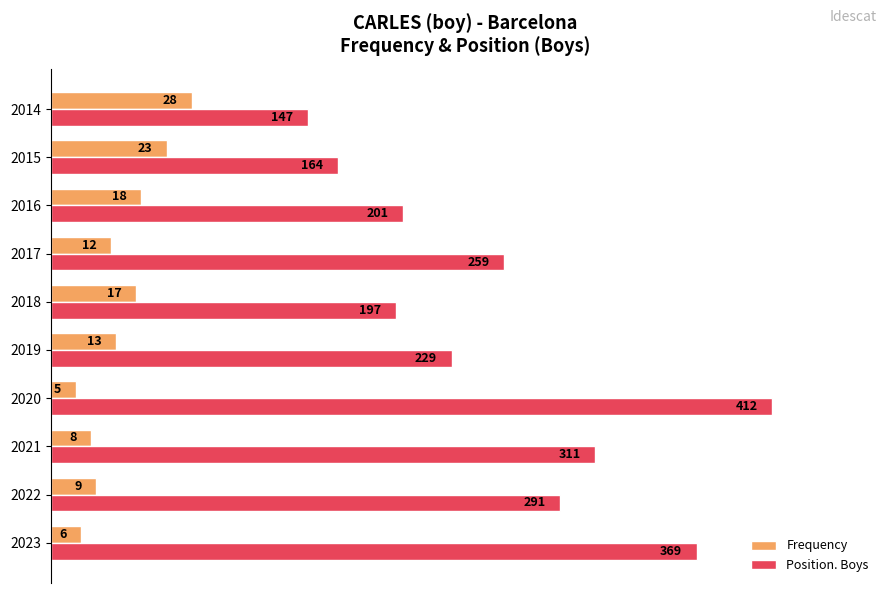

What are all the series names shown in the legend?

Frequency, Position. Boys